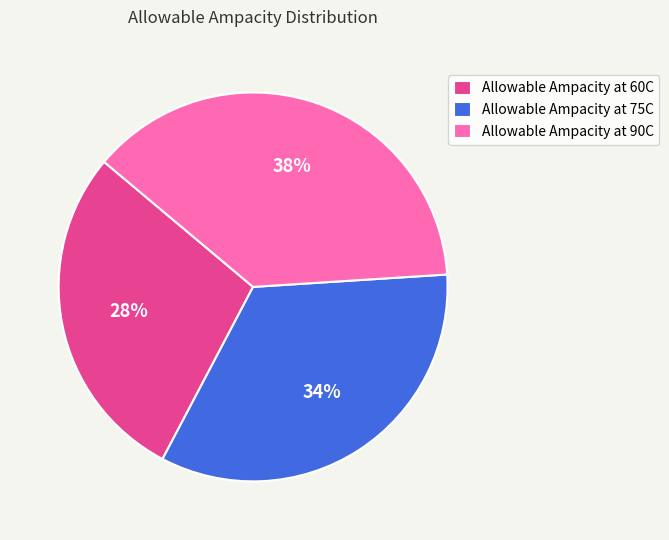

Do Allowable Ampacity at 75C and Allowable Ampacity at 60C together represent more than half of the pie?

Yes